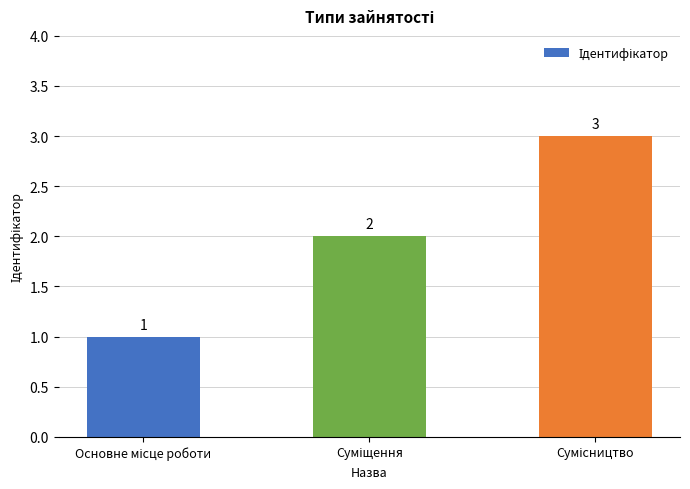

What is the greatest value displayed?

3